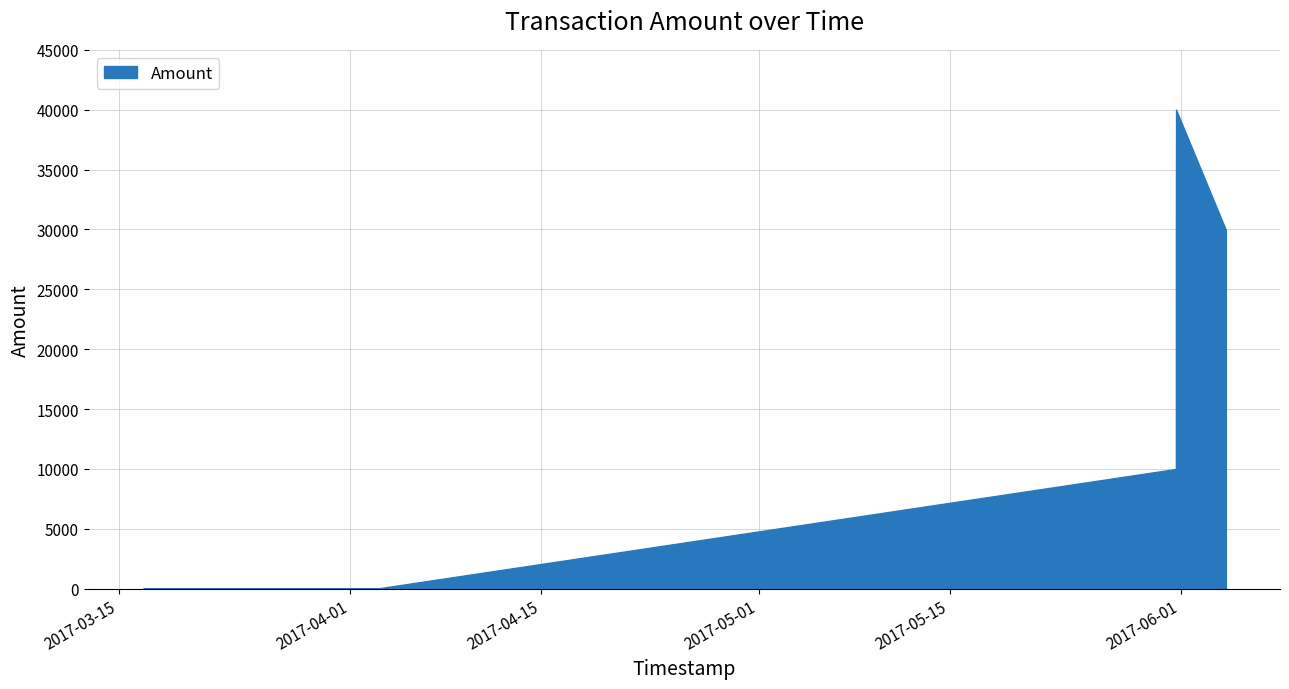

Which category has the lowest value across all series?

2017-03-16 18:08:07